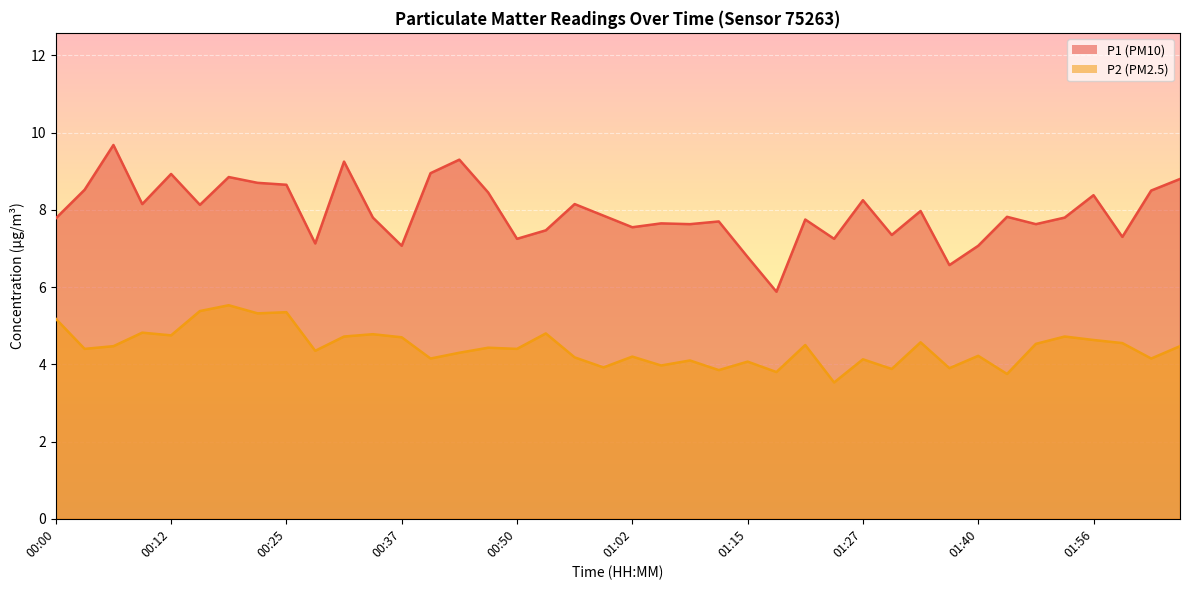

At which label is P1 closest to 7?

00:37